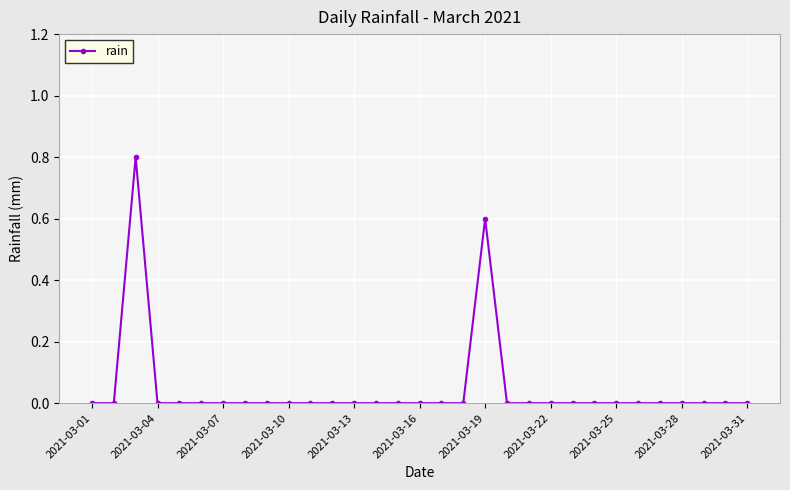

How many distinct data groups are displayed?

1